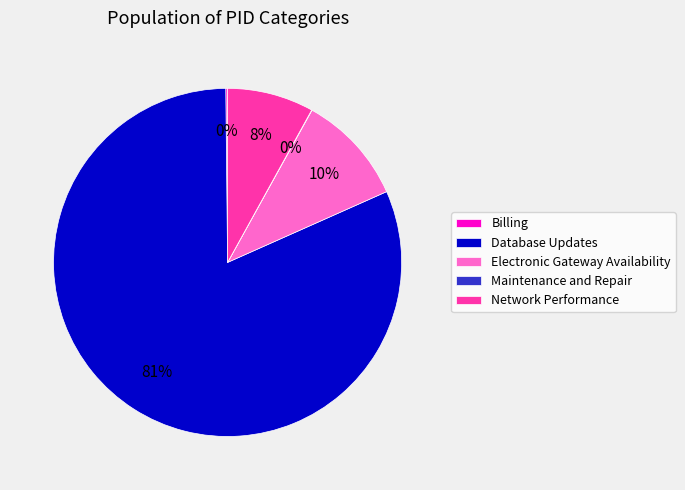

To the nearest percent, what is the average slice percentage?

20%